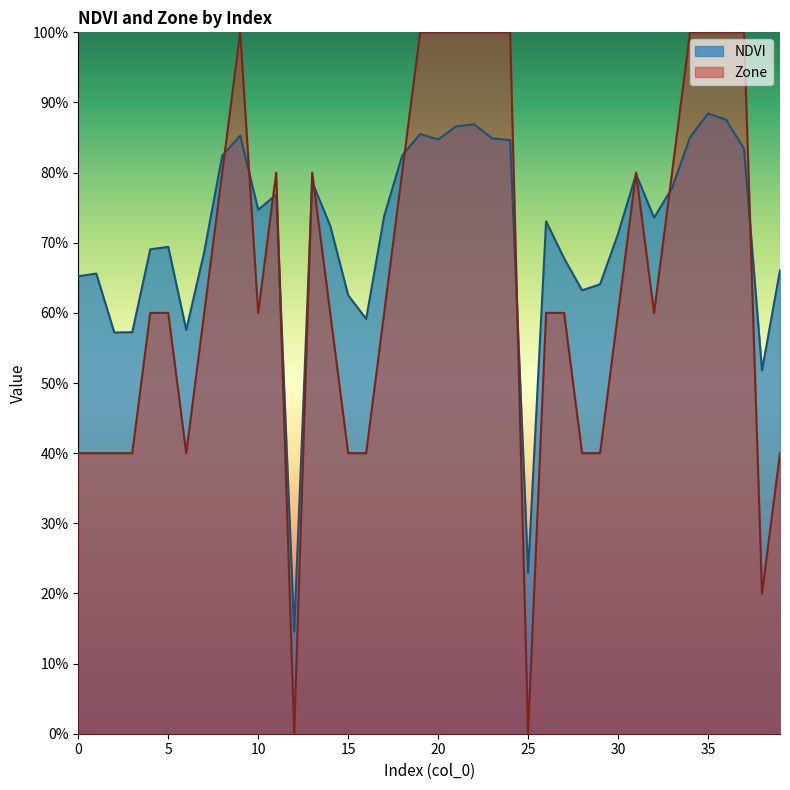

How many categories are shown in the chart?

40